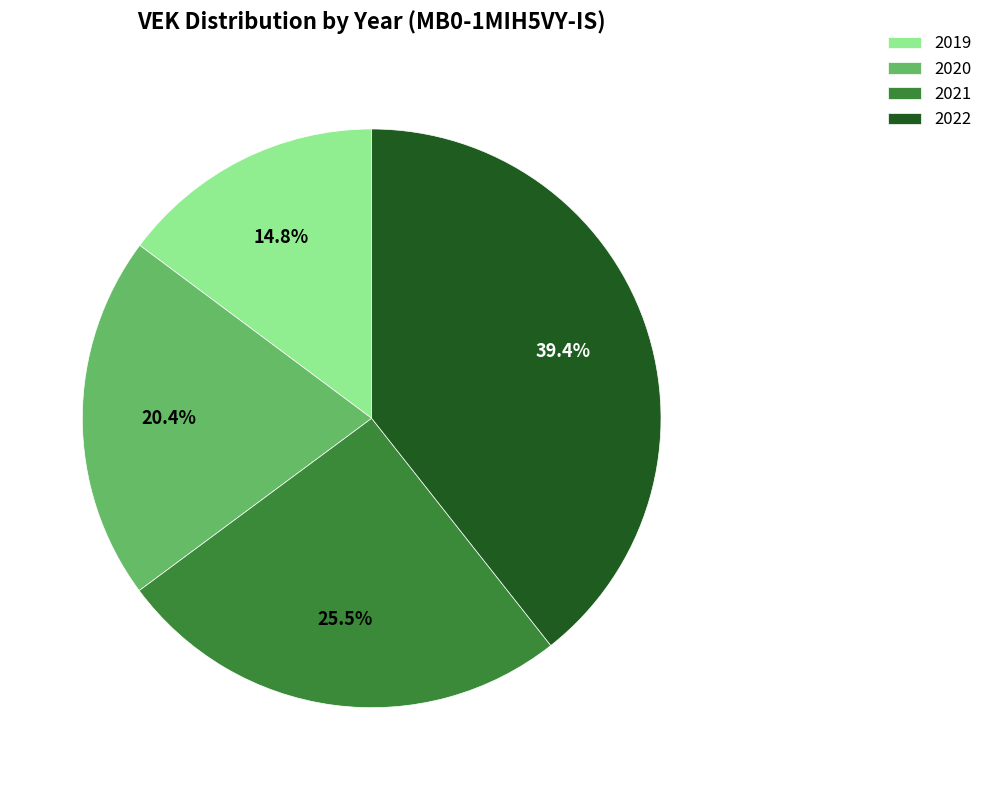

Is there a majority slice in this chart?

No